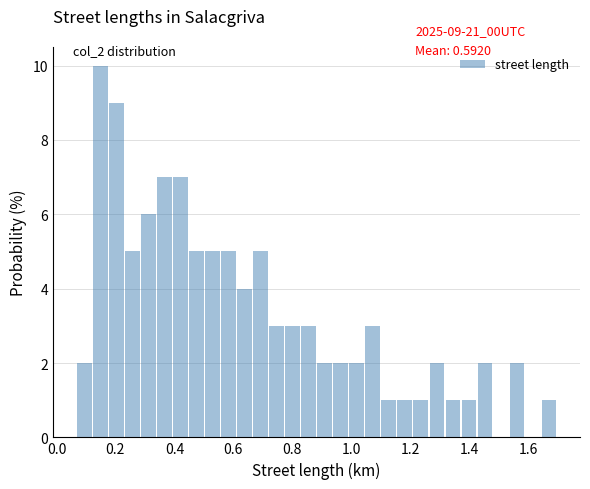

Read against the x-axis, roughly where is the centre of the tallest bar?

0.14